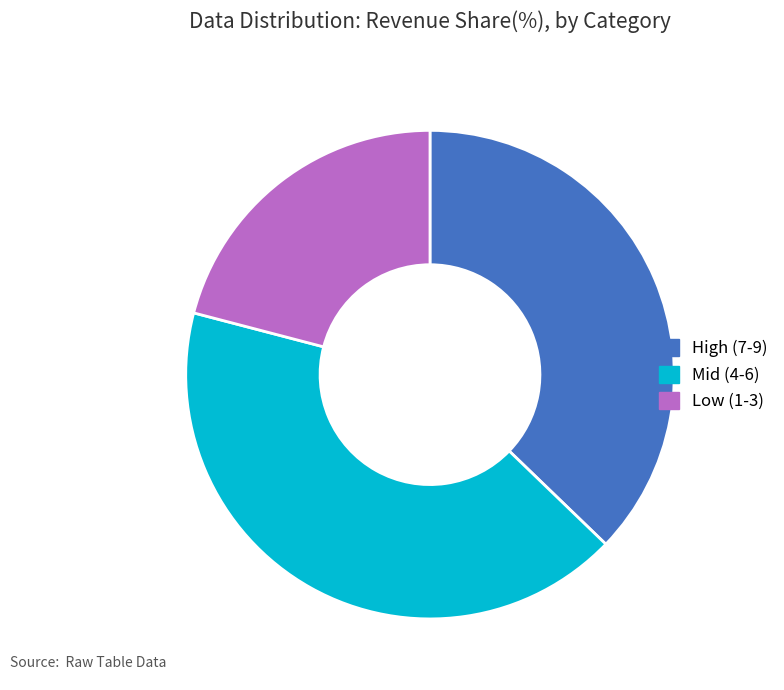

Is there a majority slice in this chart?

No